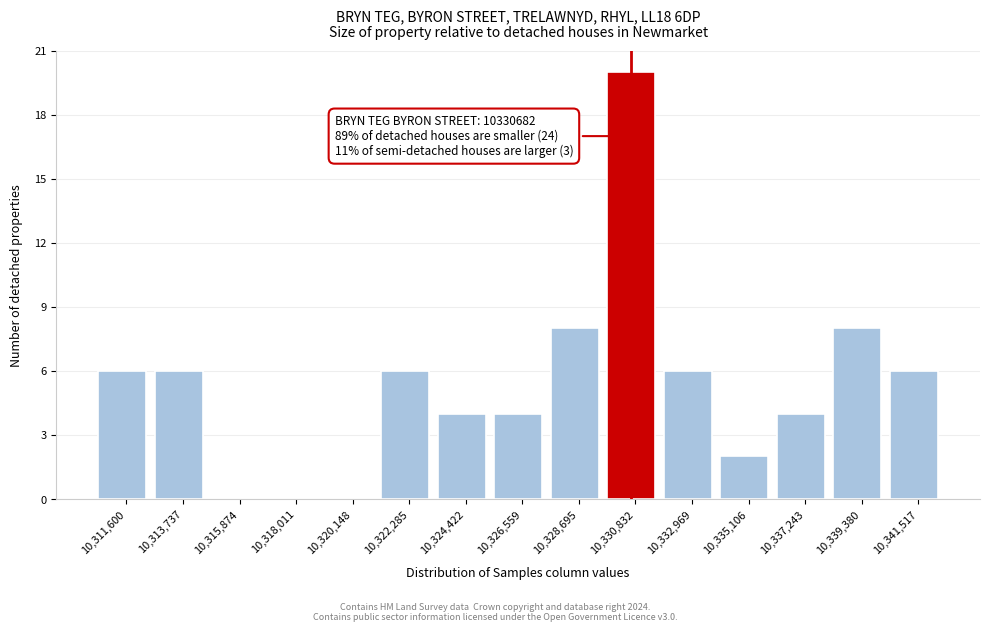

Over which range of the x-axis is the bar tallest?

10330000 to 10332000